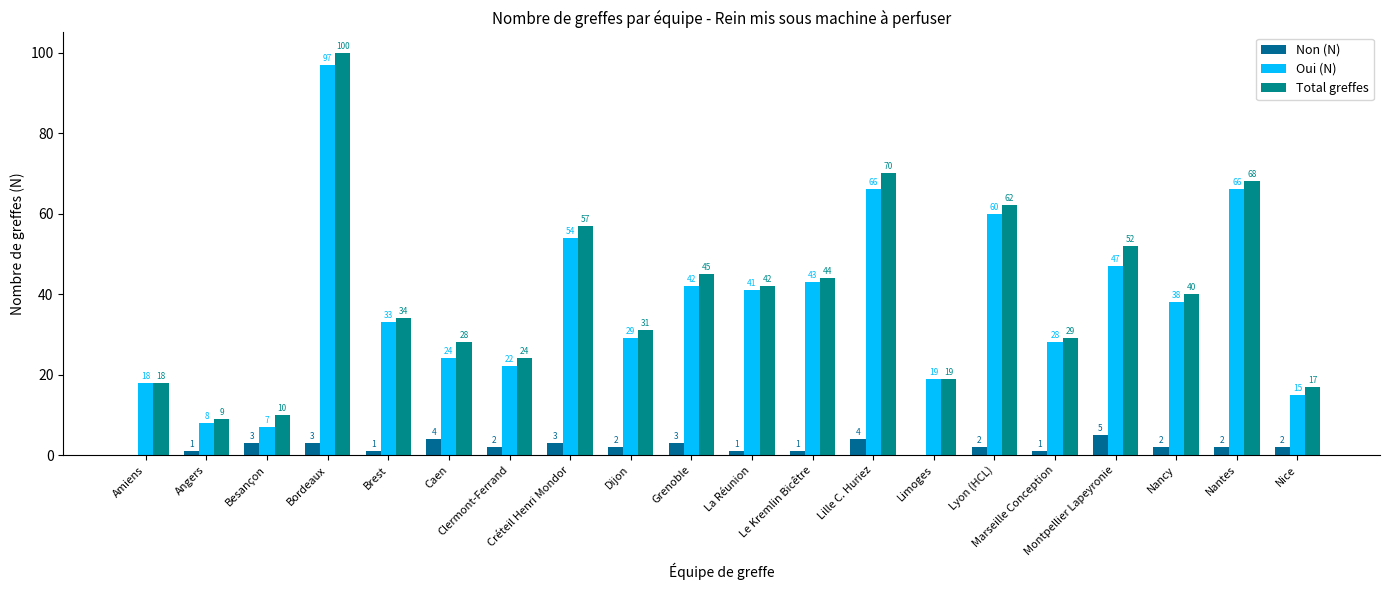

List the labels in order of Non (N) value, smallest first.

Amiens, Limoges, Angers, Brest, La Réunion, Le Kremlin Bicêtre, Marseille Conception, Clermont-Ferrand, Dijon, Lyon (HCL), Nancy, Nantes, Nice, Besançon, Bordeaux, Créteil Henri Mondor, Grenoble, Caen, Lille C. Huriez, Montpellier Lapeyronie